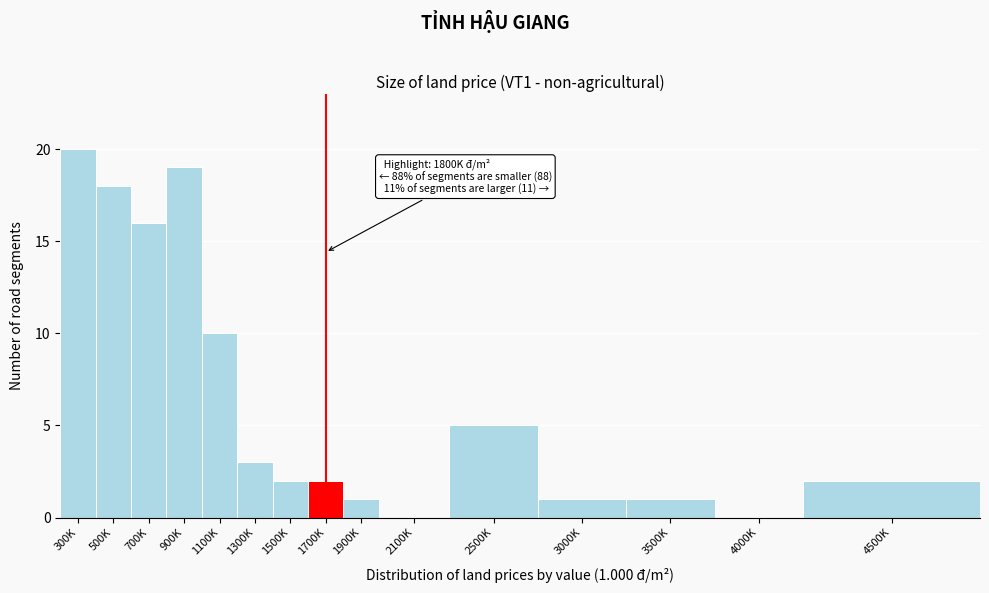

Reading left to right, extract all data points from this chart.

300K=20	500K=18	700K=16	900K=19	1100K=10	1300K=3	1500K=2	1700K=2	1900K=1	2100K=0	2500K=5	3000K=1	3500K=1	4000K=0	4500K=2